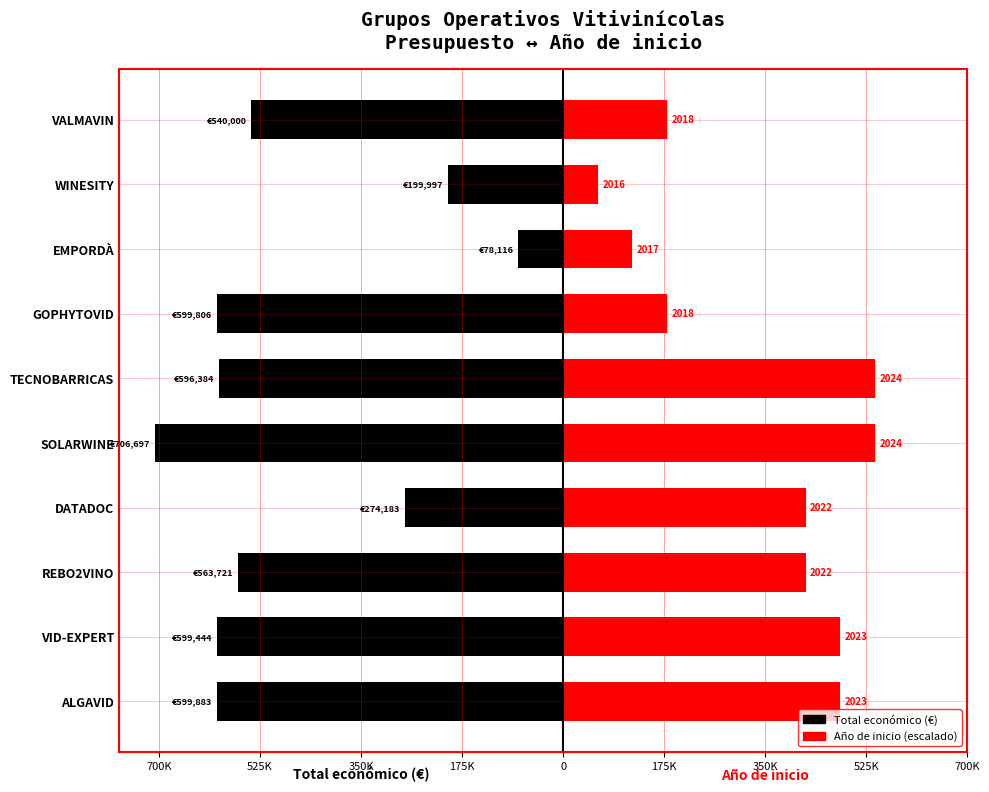

What is the total value across all series at SOLARWINE?

-166697